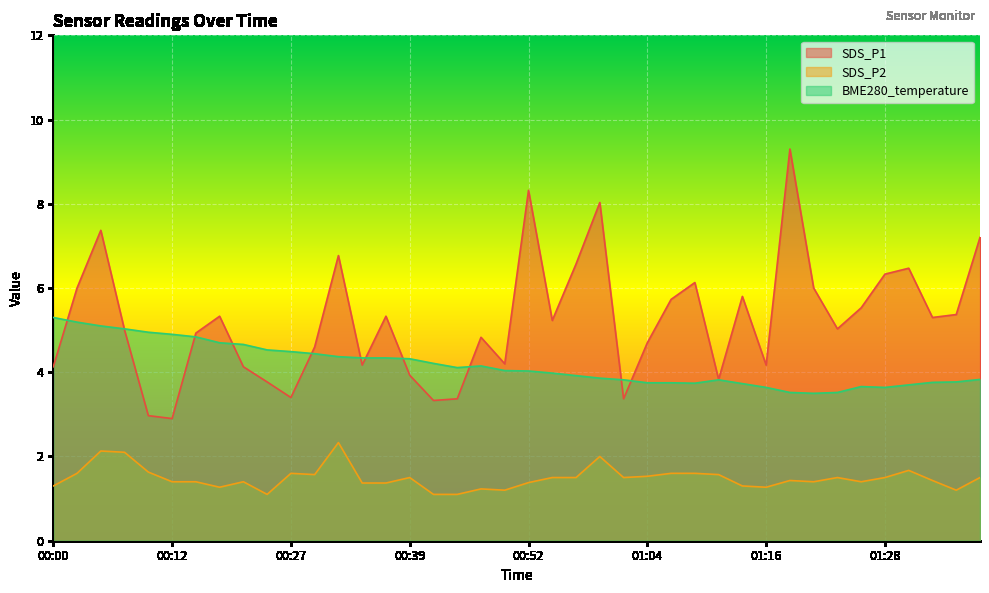

True or false: SDS_P2 and BME280_temperature intersect in this chart.

False